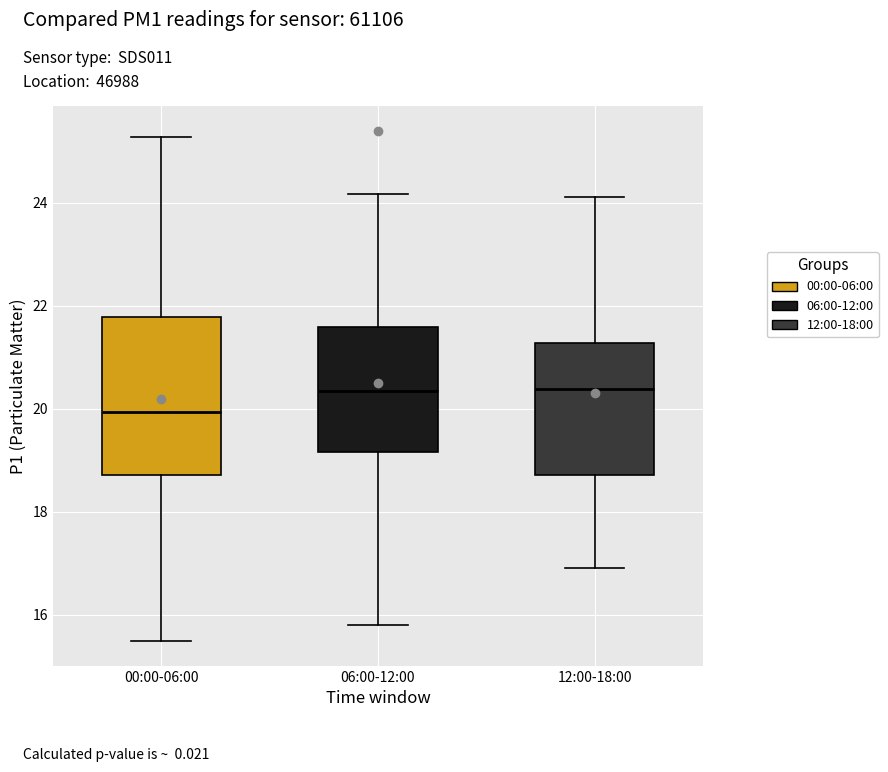

Comparing the boxes themselves (not the whiskers), which one is the tallest?

00:00-06:00